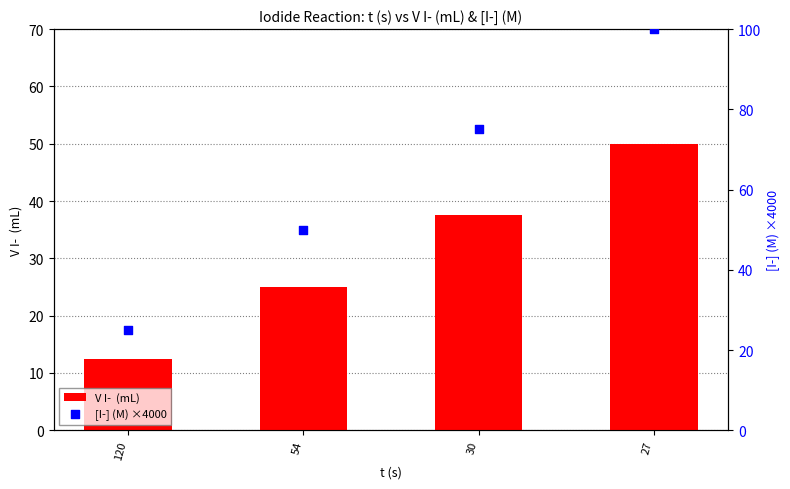

What are all the series names shown in the legend?

V I-  (mL), [I-] (M) ×4000